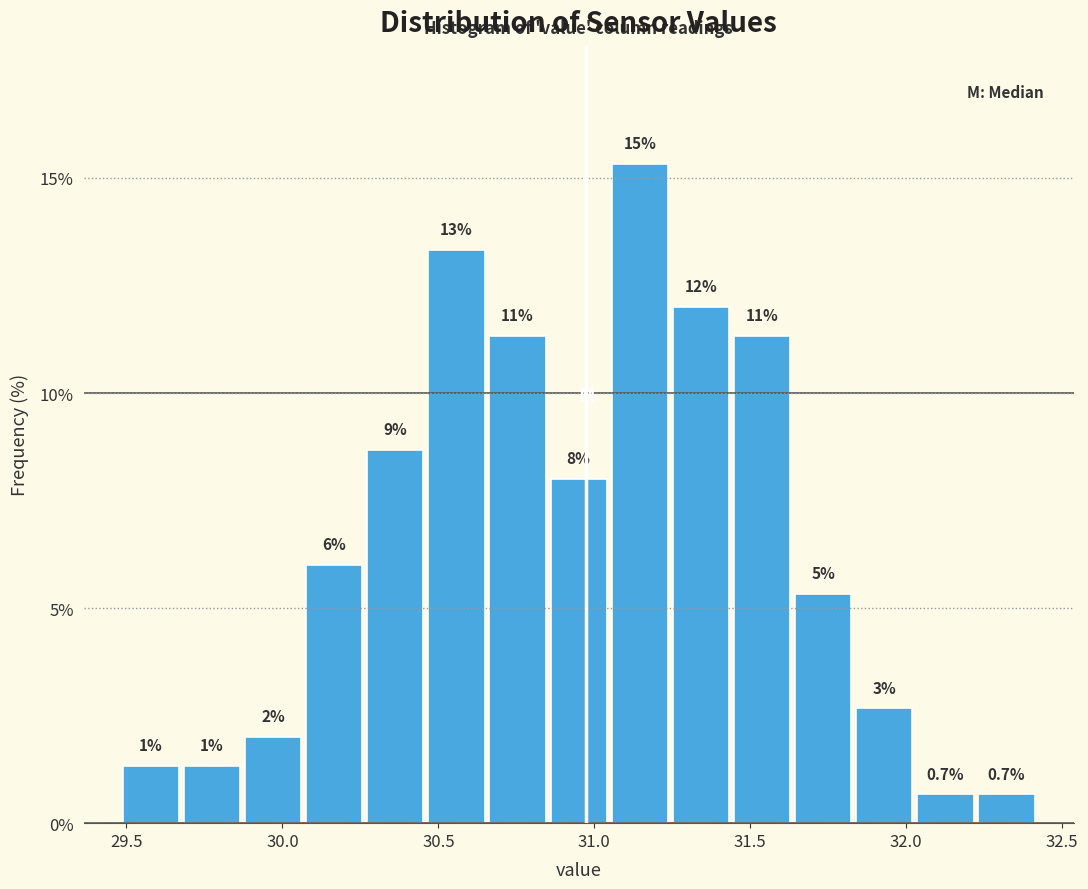

Around what value on the x-axis is the tallest bar? Give the approximate position of its centre, as read against the axis.

31.15